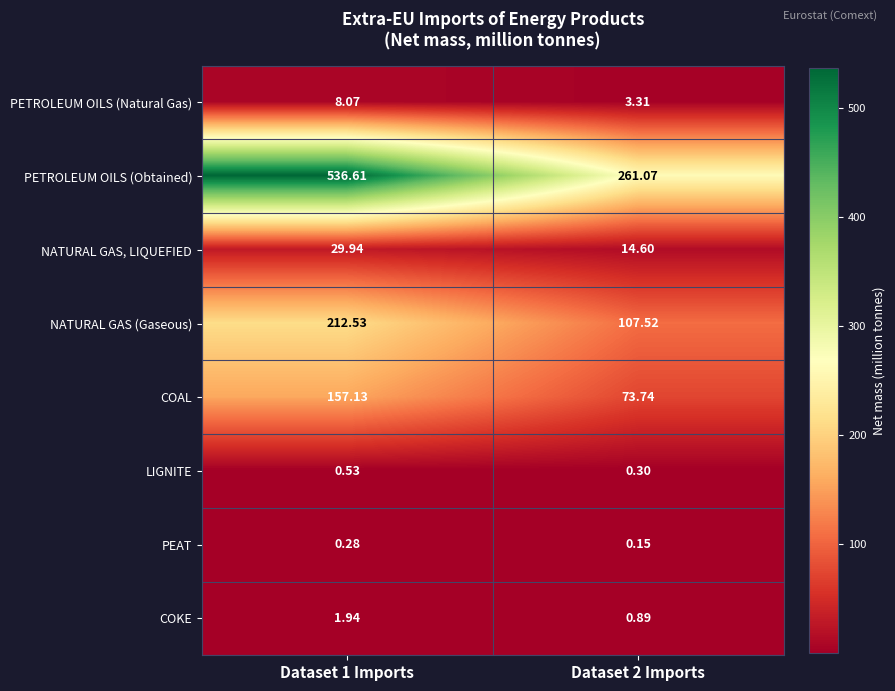

Is the value of PEAT at Dataset 2 Imports greater than the value of COKE at Dataset 2 Imports?

No